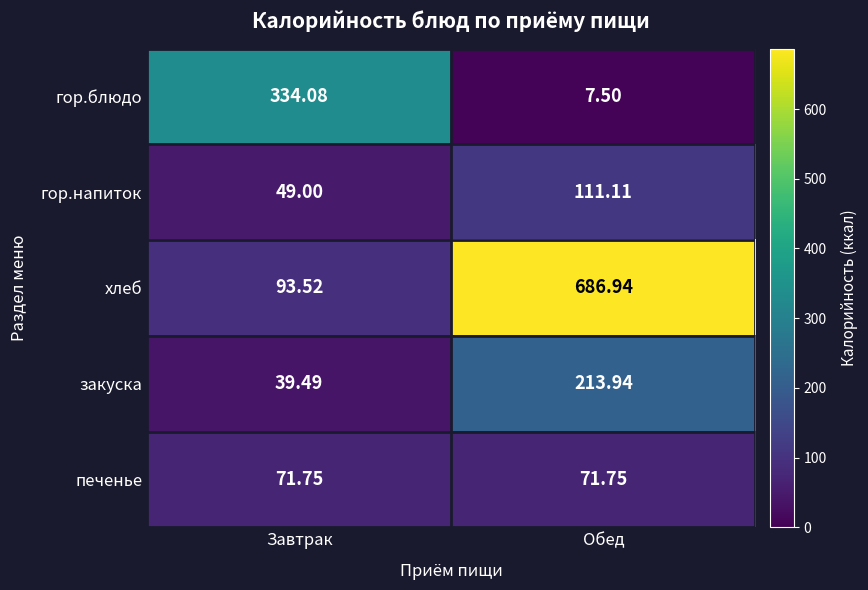

How many values in the закуска series are below 213?

1